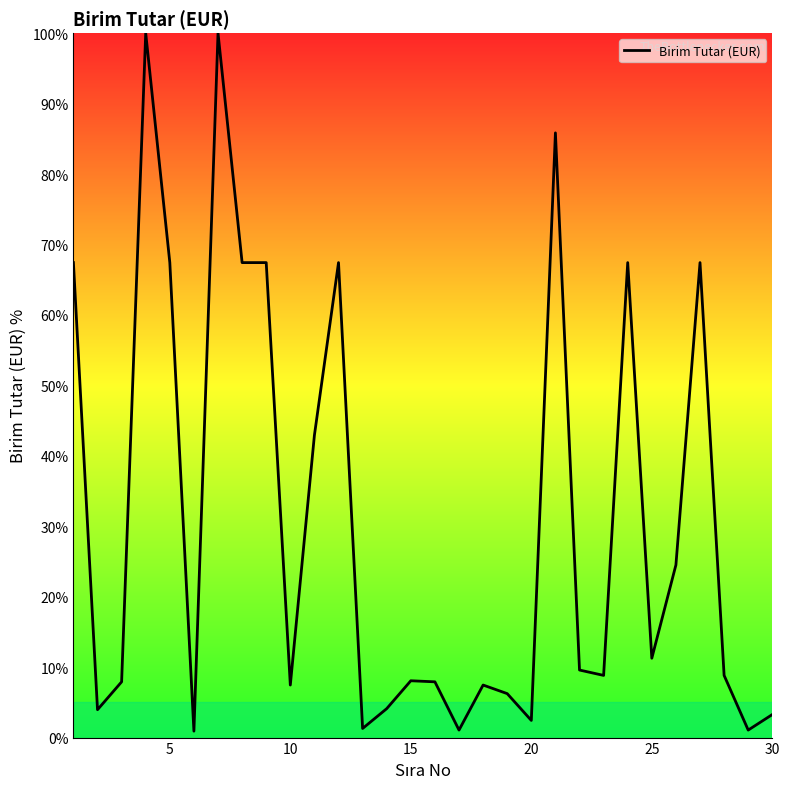

What is the average value?

30.9